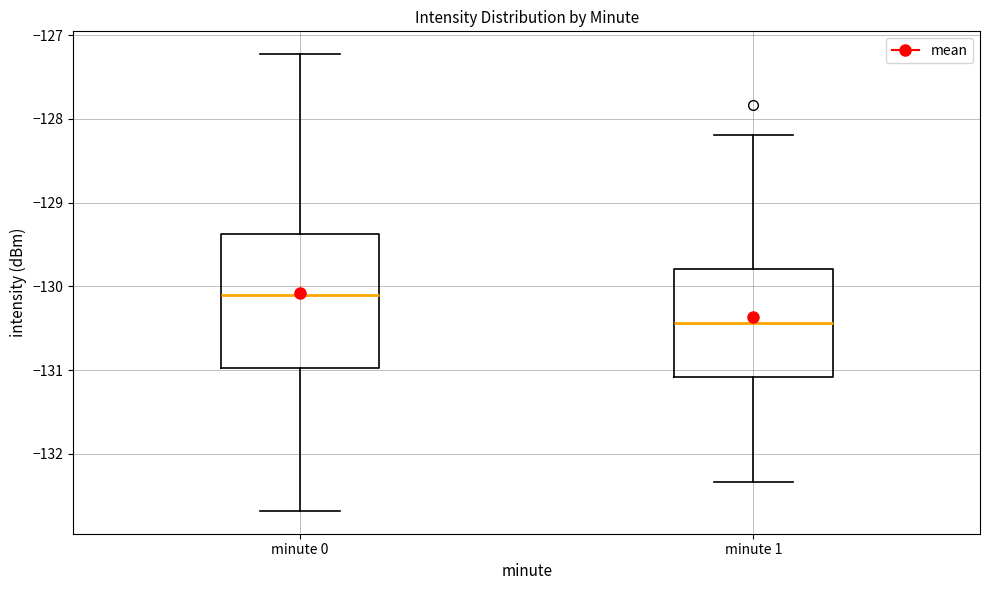

Which box has the highest median line?

minute 0